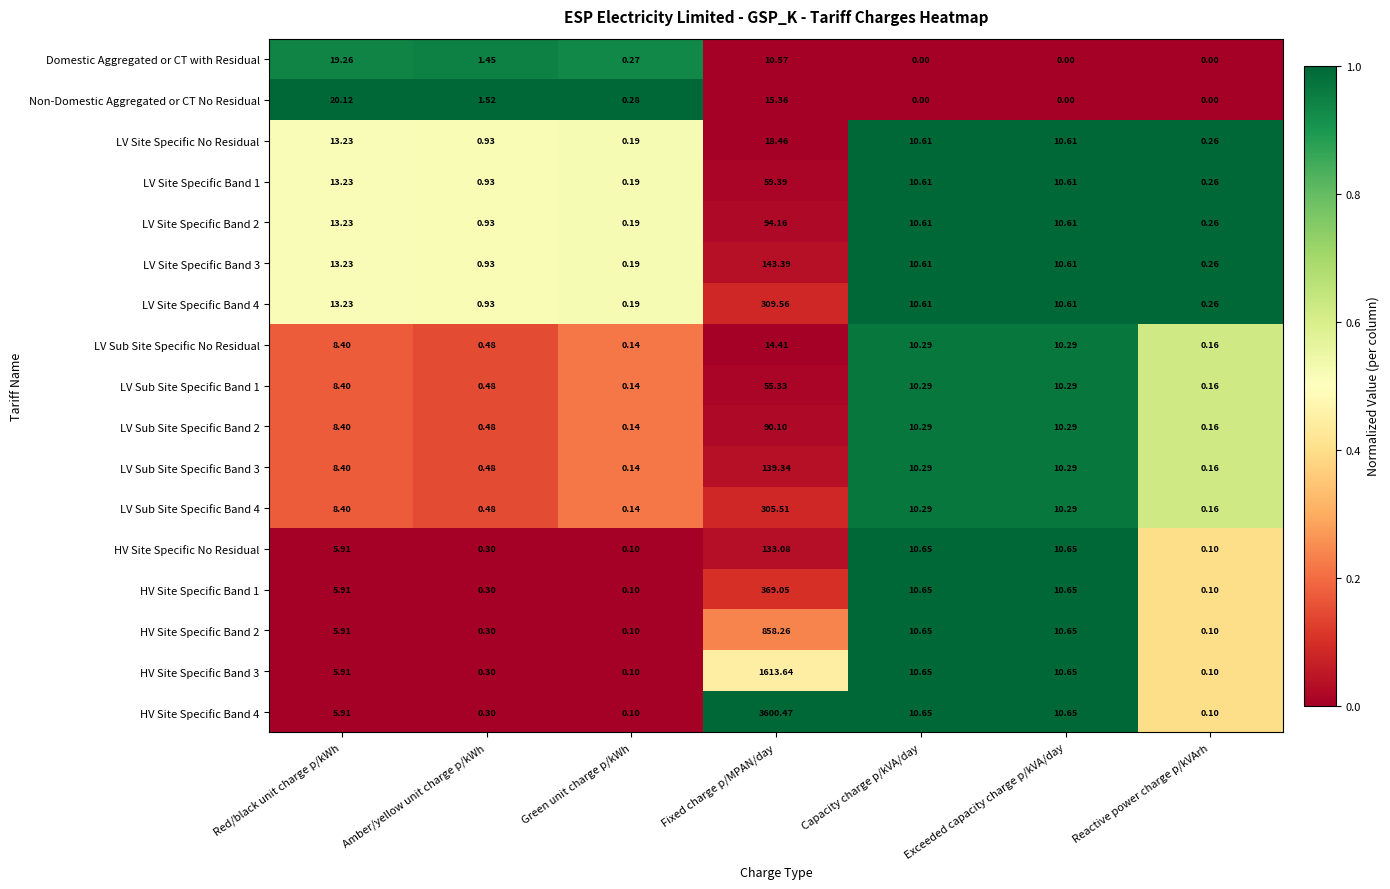

At which label does HV Site Specific Band 2 first exceed 5?

Red/black unit charge p/kWh